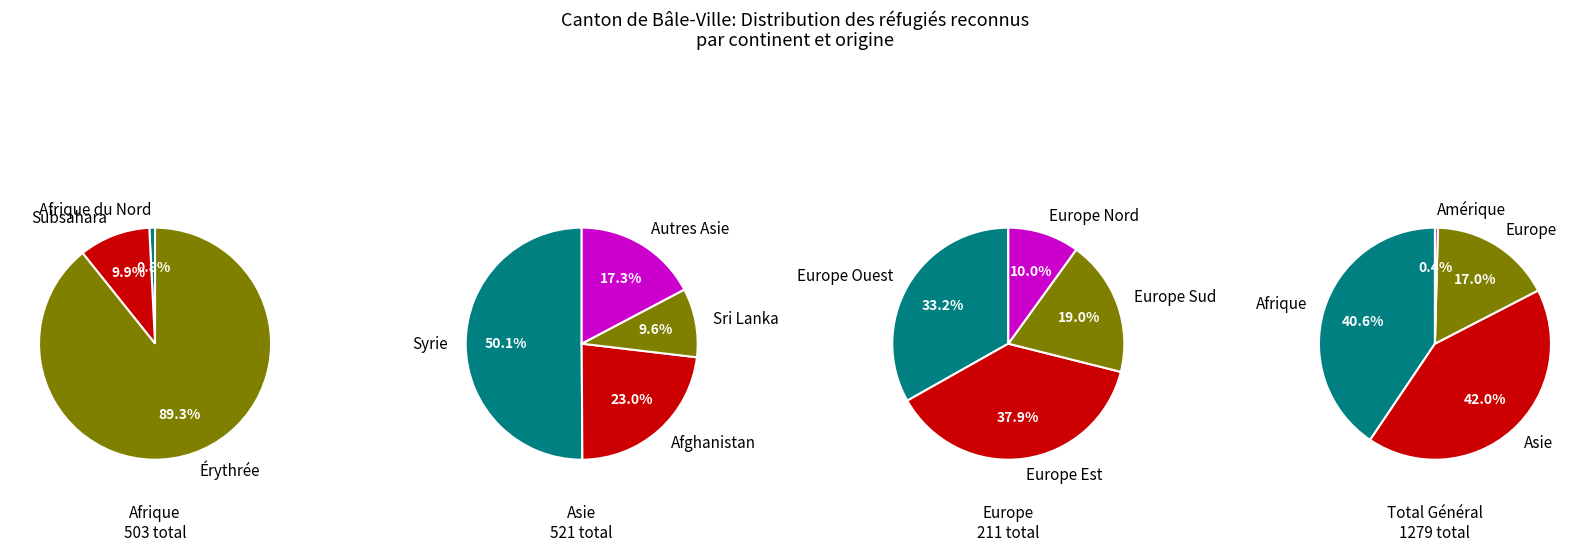

True or false: Europe accounts for 26% of the total.

False